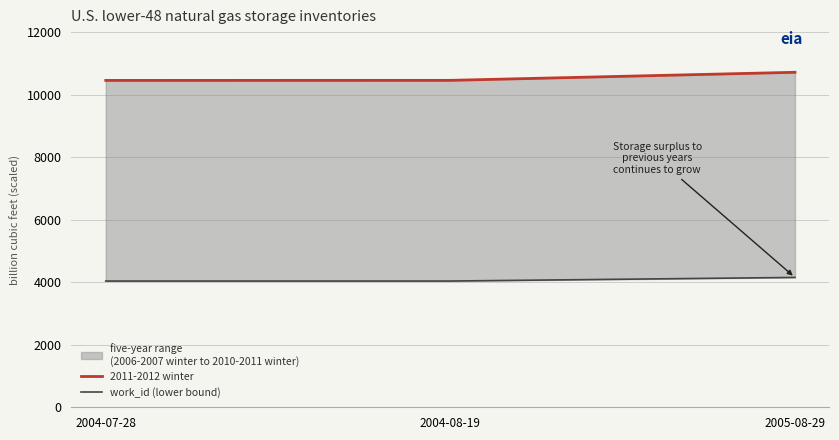

Rank the categories by 2011-2012 winter value from lowest to highest.

2004-07-28, 2004-08-19, 2005-08-29